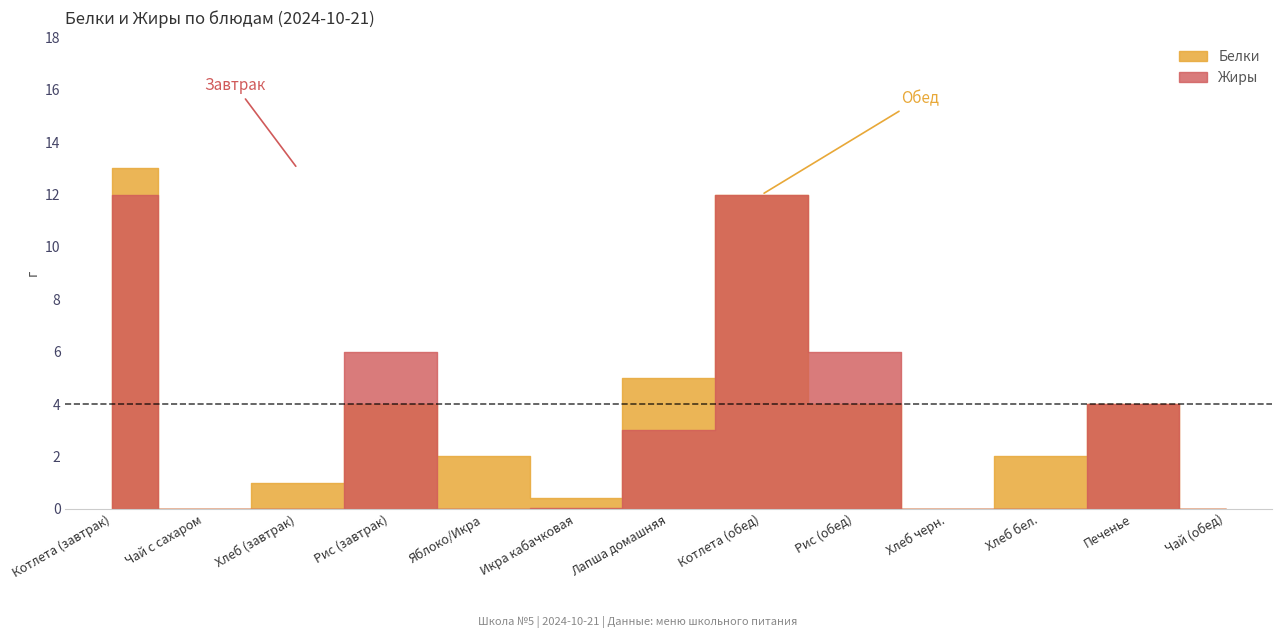

What is the label of the 11th point from the left?

Хлеб бел.